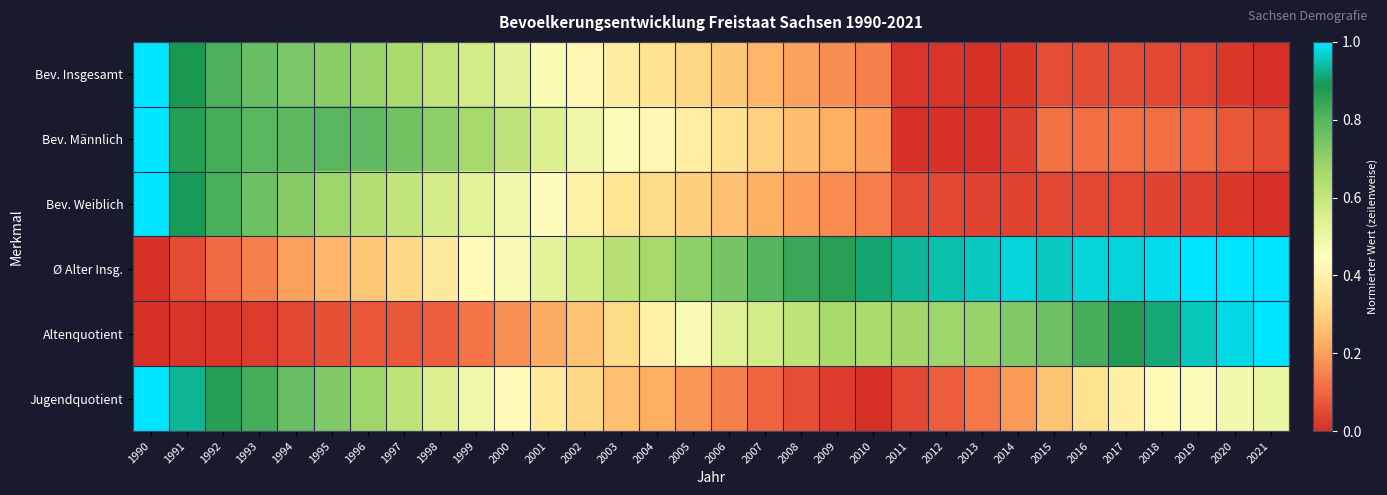

At which category is the sum across all series the highest?

1990